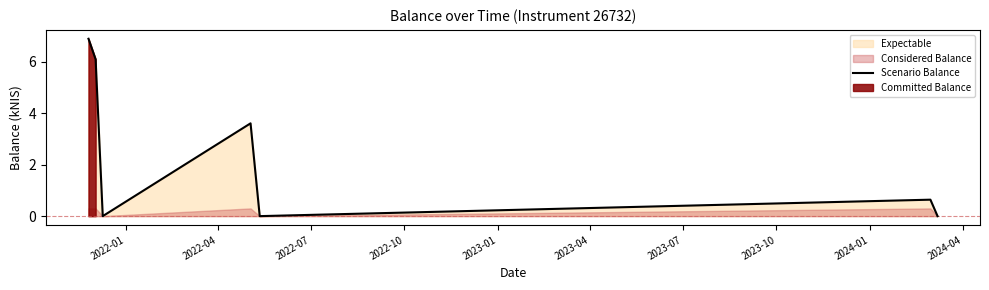

What is the value of the 6th point from the left?

0.6